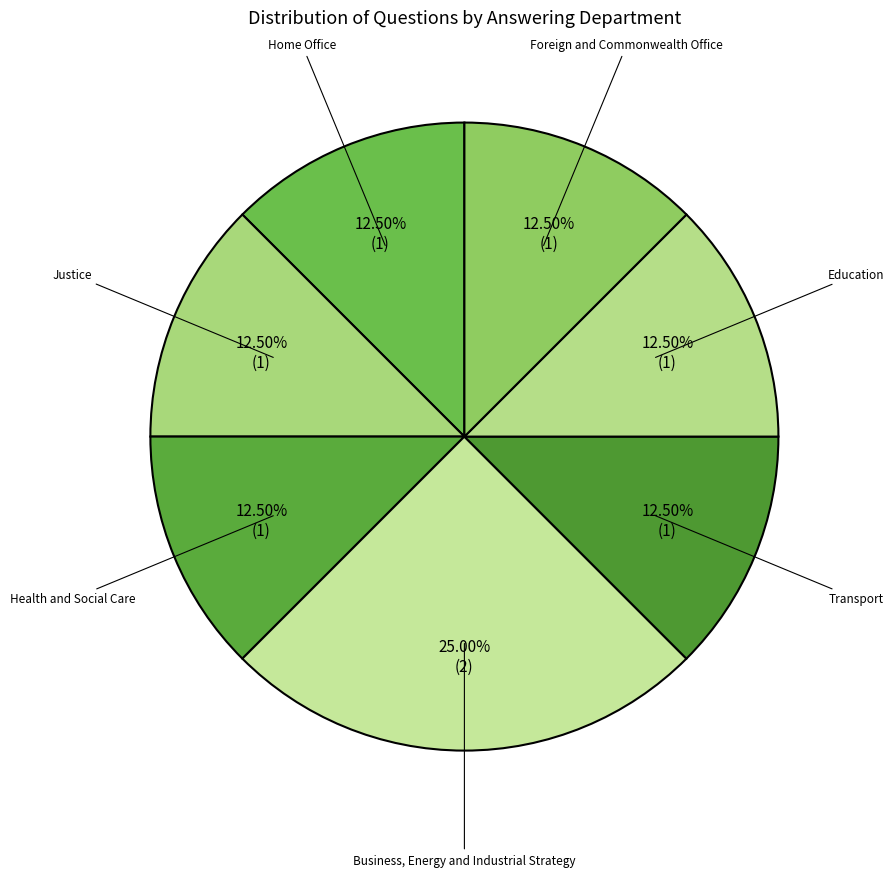

Is there a majority slice in this chart?

No